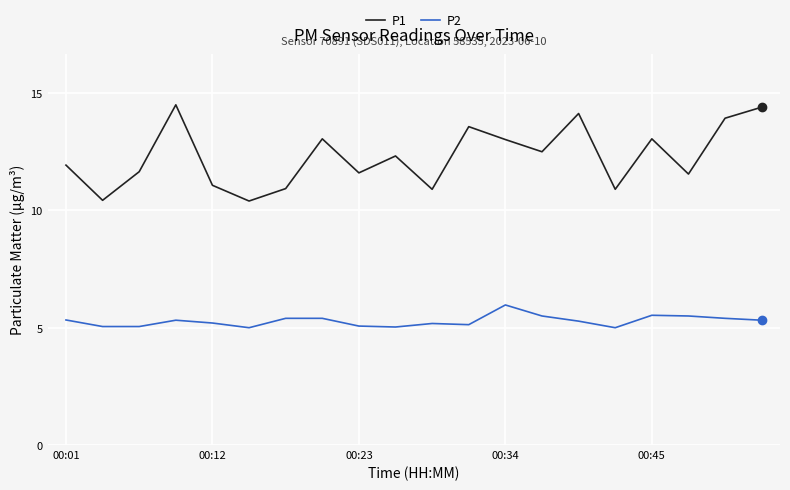

At how many categories does at least one series exceed 14?

3